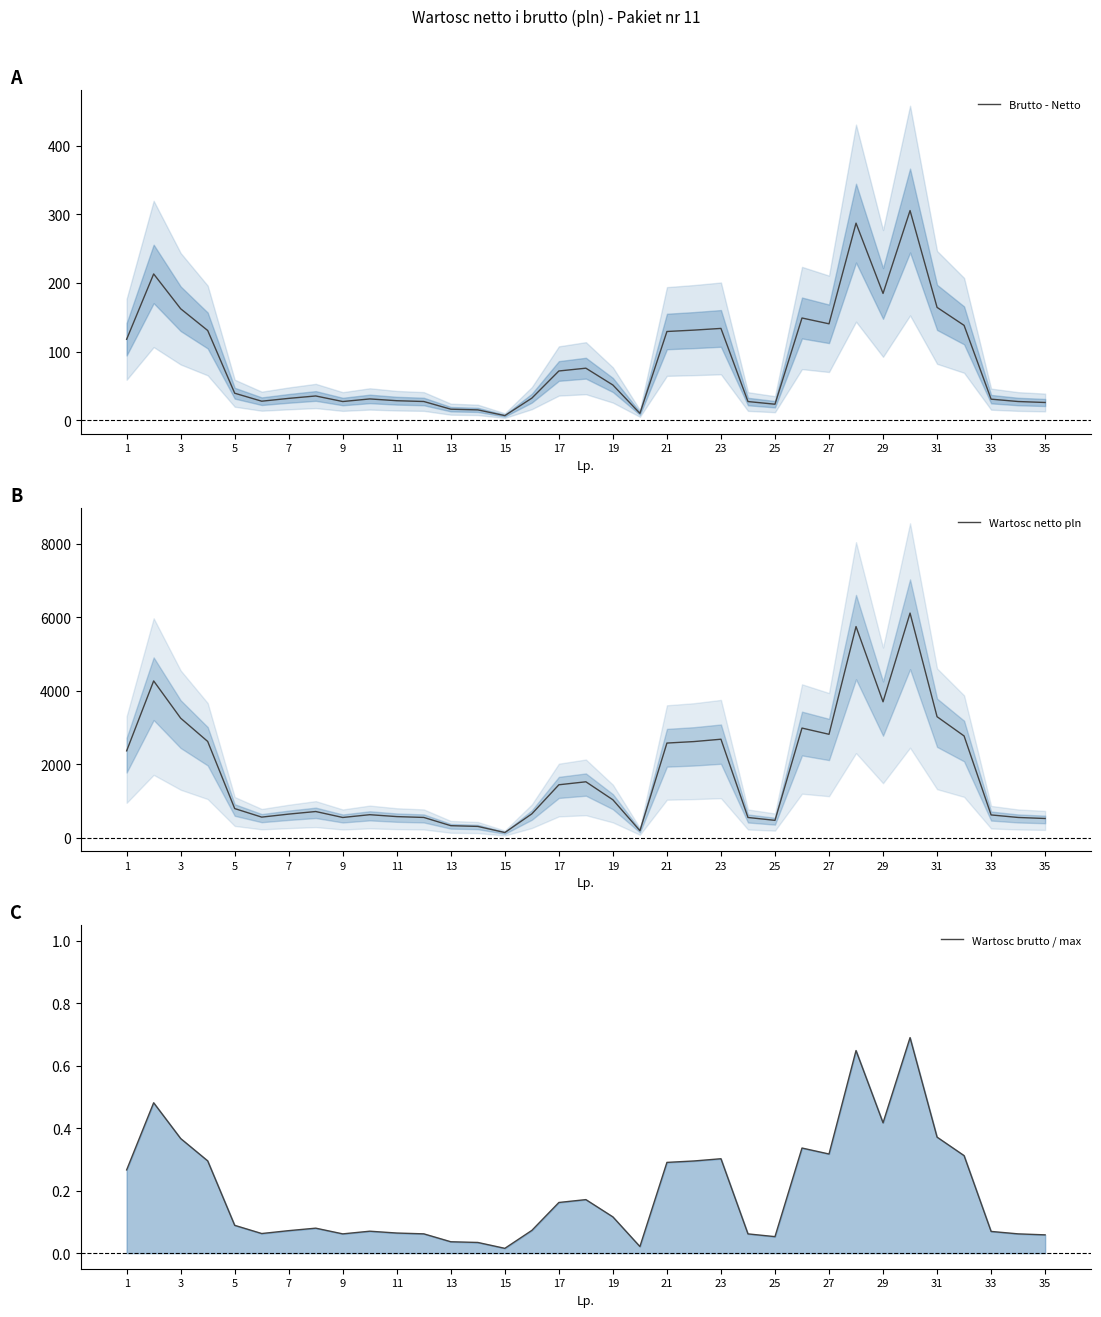

The value of Brutto - Netto at 17 is 124.8. True or false?

False